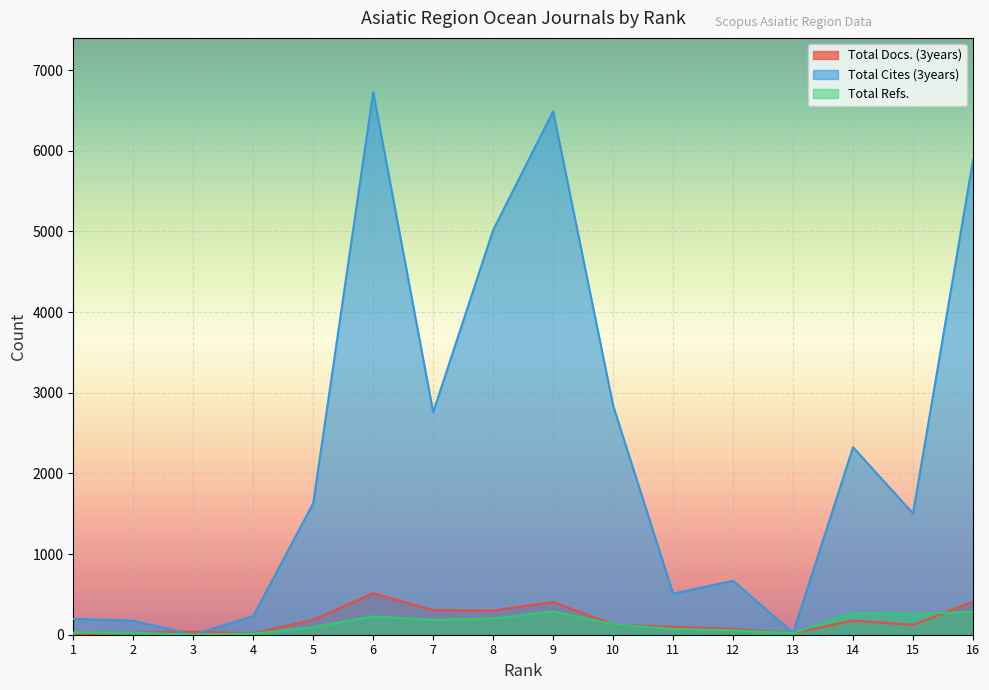

What is the value of the Total Docs. (3years) point at the 1st from the left?

6